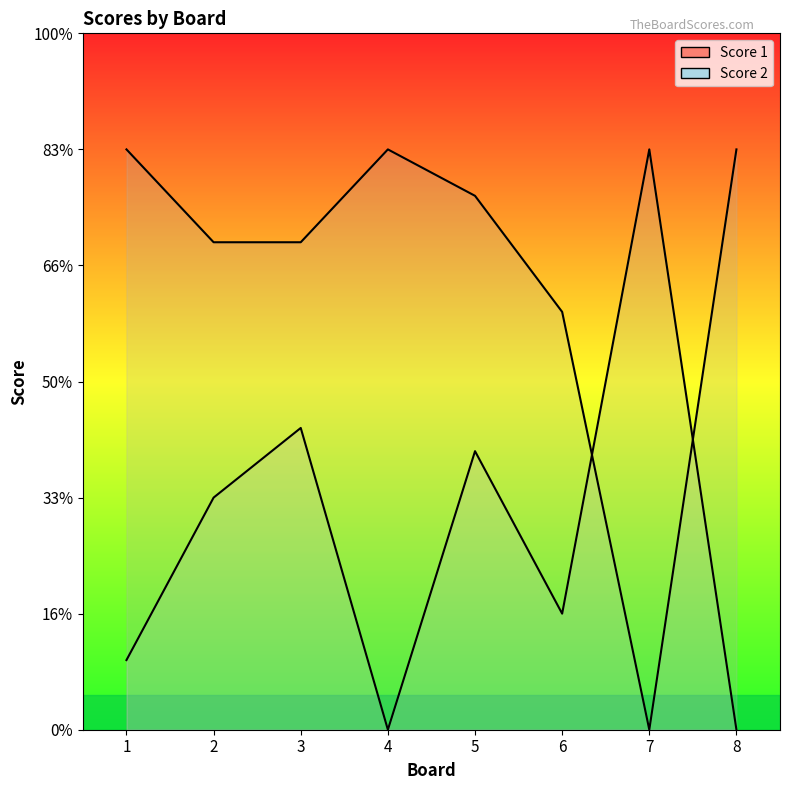

Which series has the largest total across all categories?

Score 1